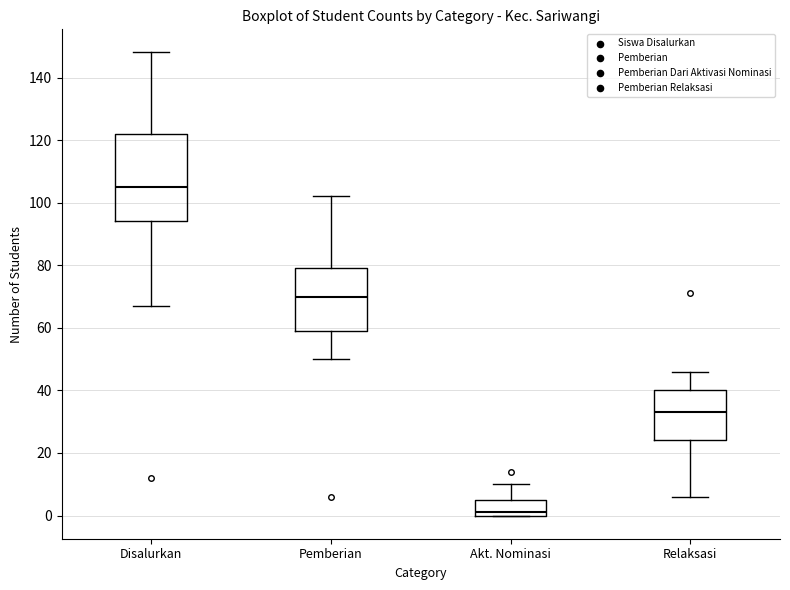

Which box's median line is the highest?

Disalurkan